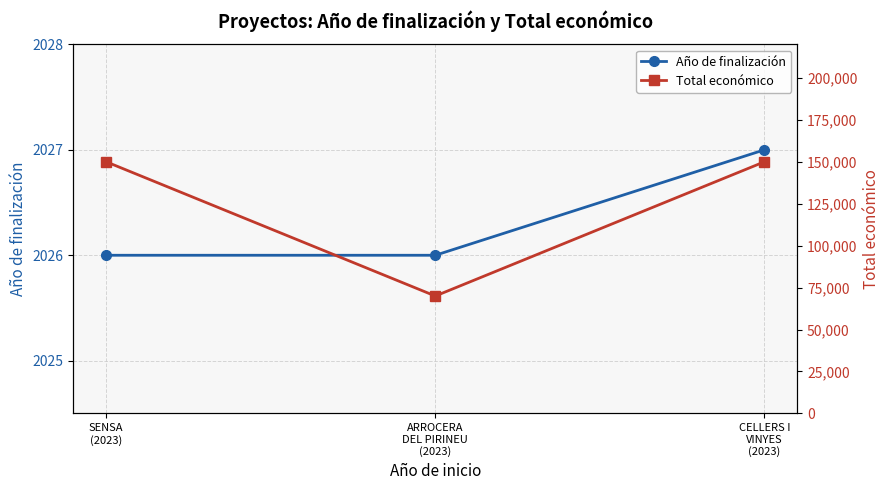

What is the average value of the Año de finalización series?

2026